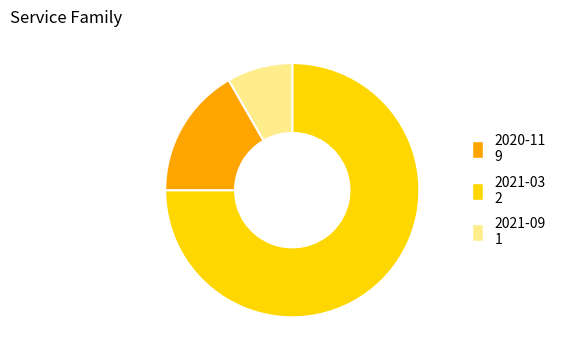

Does 2021-09 1 represent more than half of the total?

No